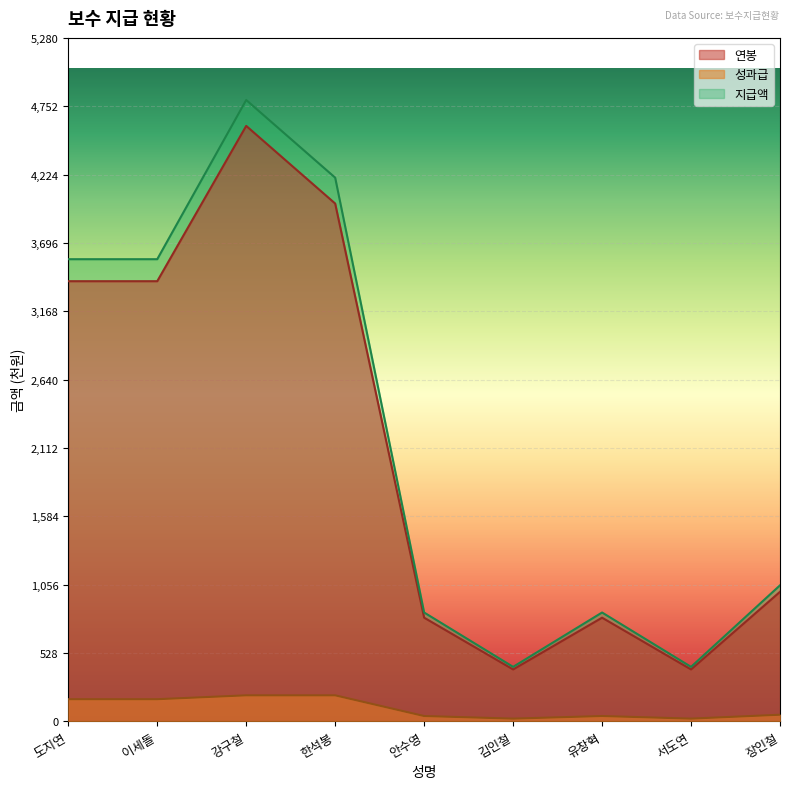

Is it true that 성과급 equals 20 at 김인철?

True